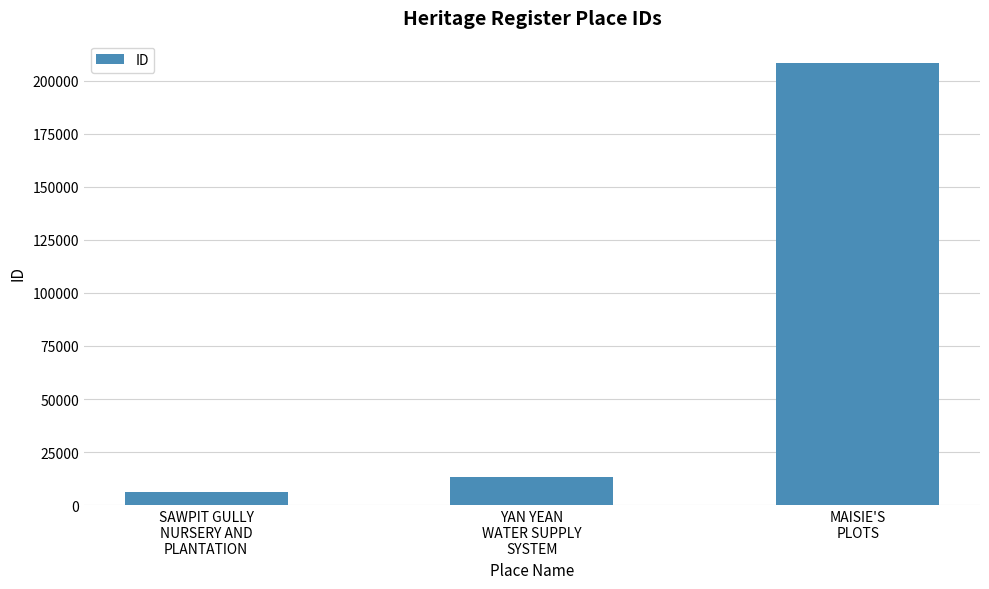

What is the label of the 2nd bar from the right?

YAN YEAN
WATER SUPPLY
SYSTEM